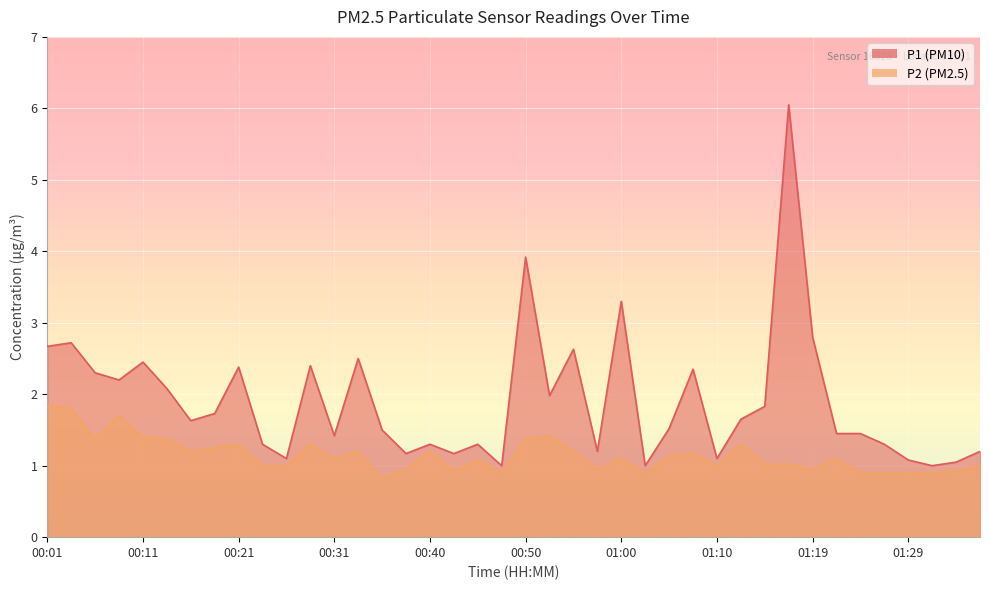

True or false: P2 and P1 intersect in this chart.

False